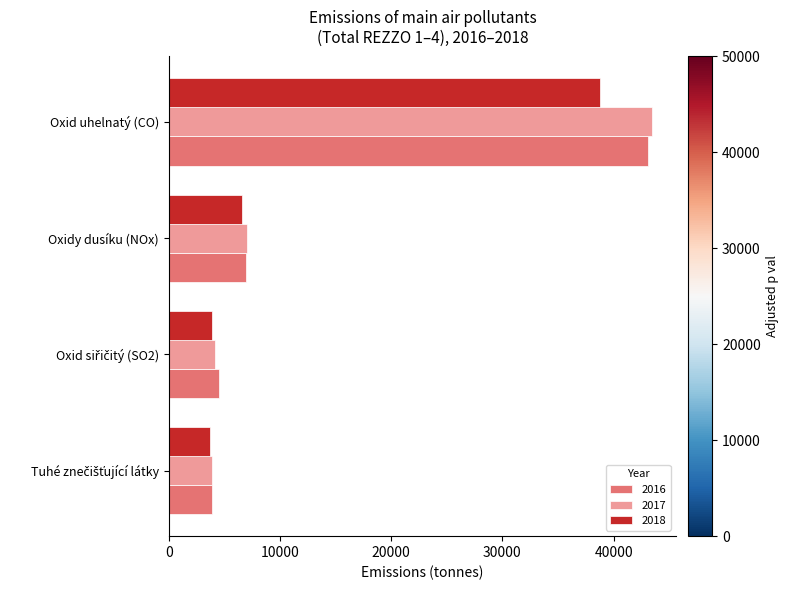

The 2016 series shows 6976.9 at Oxidy dusíku (NOx). True or false?

True